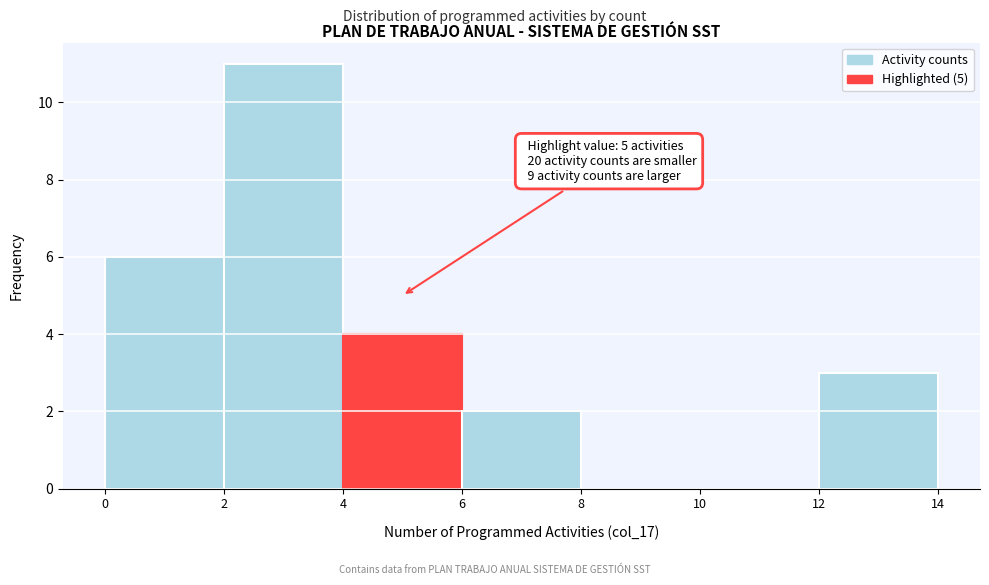

Which range on the x-axis has the tallest bar?

2 to 4